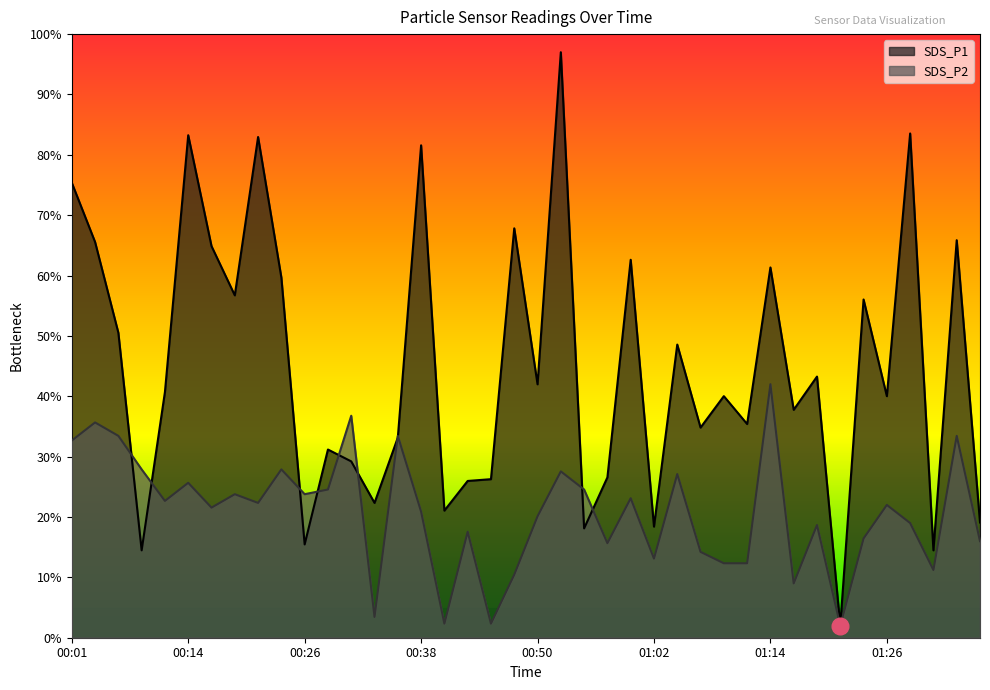

Read the SDS_P1 value at 01:34.

65.9